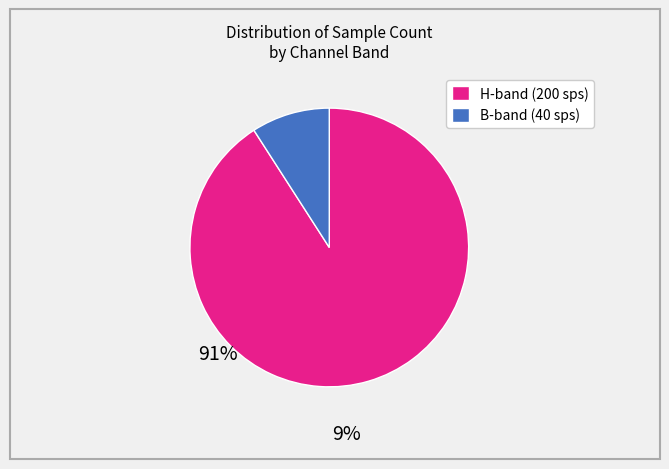

Does any single category account for the majority?

Yes